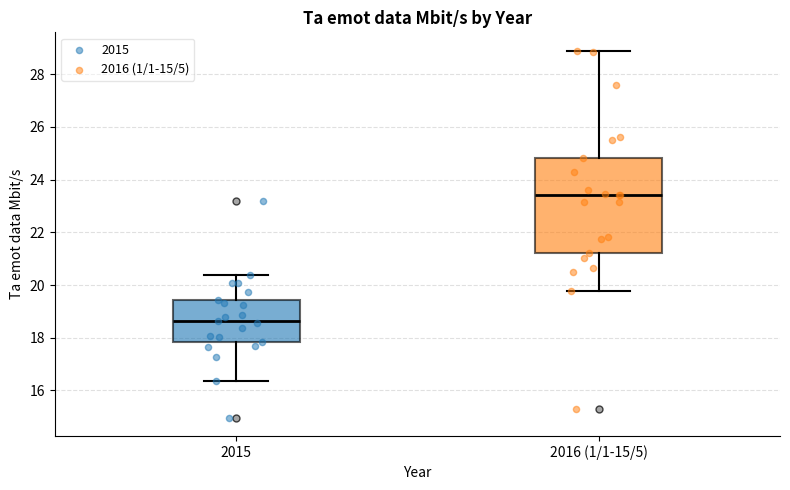

Which box is the tallest, from its lower edge to its upper edge?

2016 (1/1-15/5)